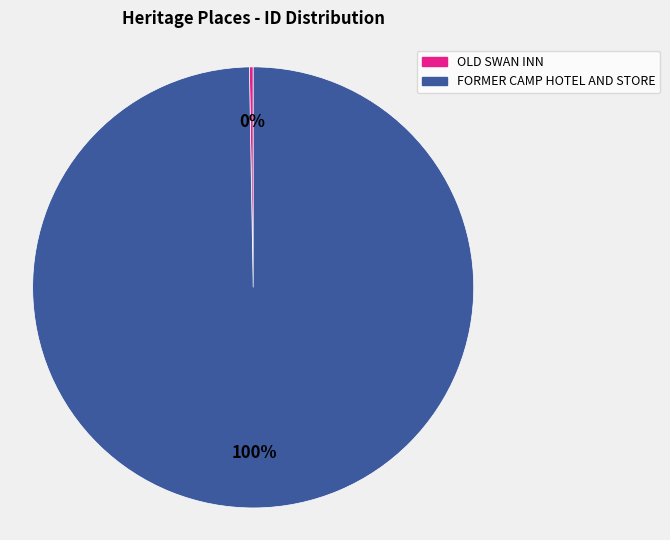

To the nearest percent, what is the average slice percentage?

50%